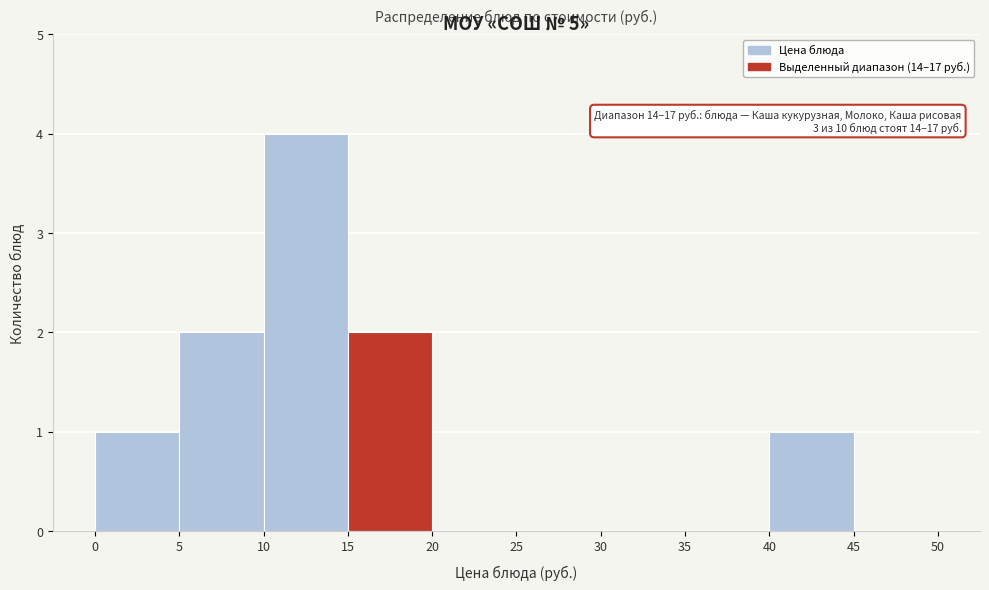

Over which range of the x-axis is the bar tallest?

10 to 15